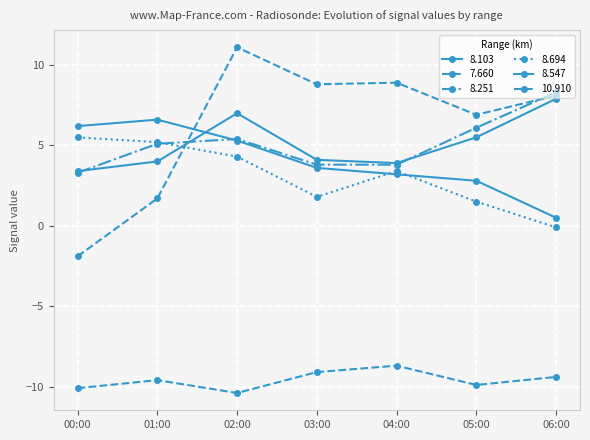

How many lines are shown in the chart?

6